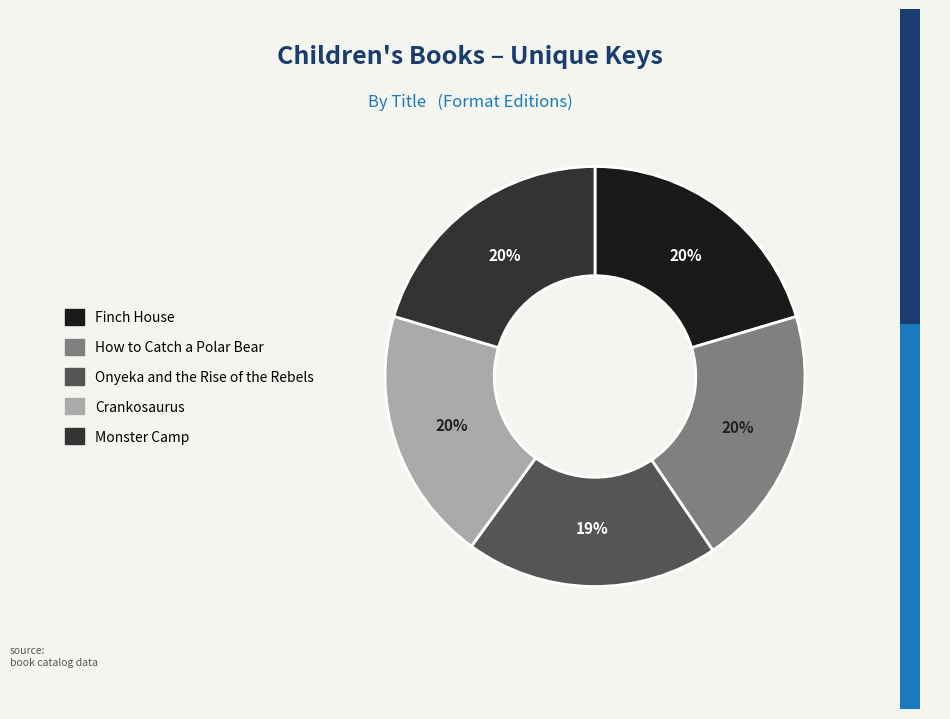

What is the ratio of the value at Finch House to the value at How to Catch a Polar Bear?

1.0